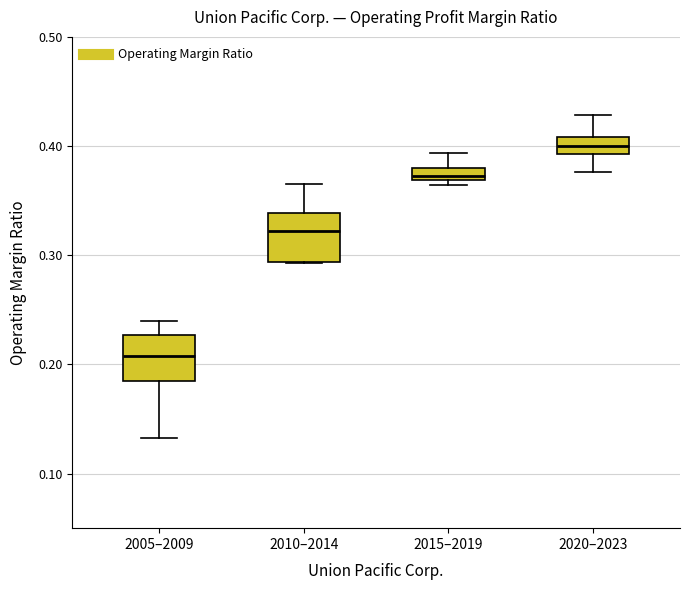

Which box's median line is the highest?

2020–2023